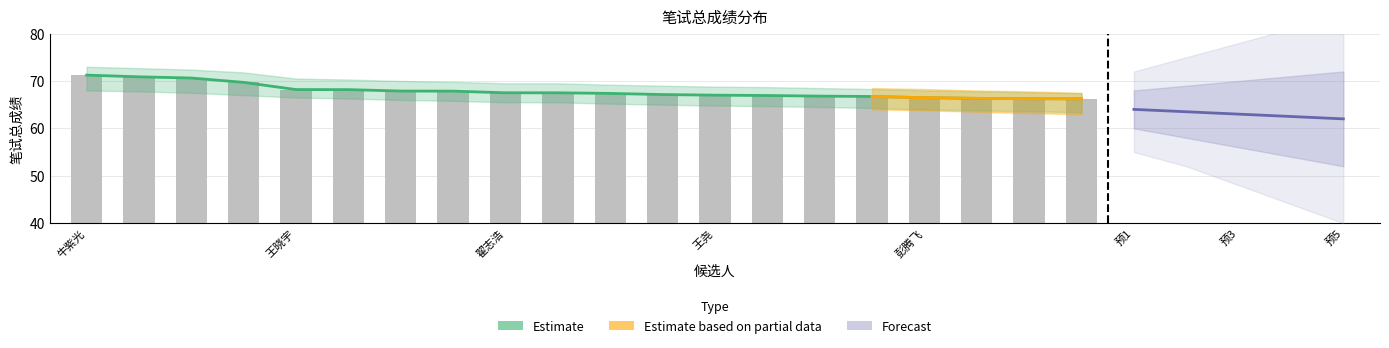

How many data points are less than 67?

7